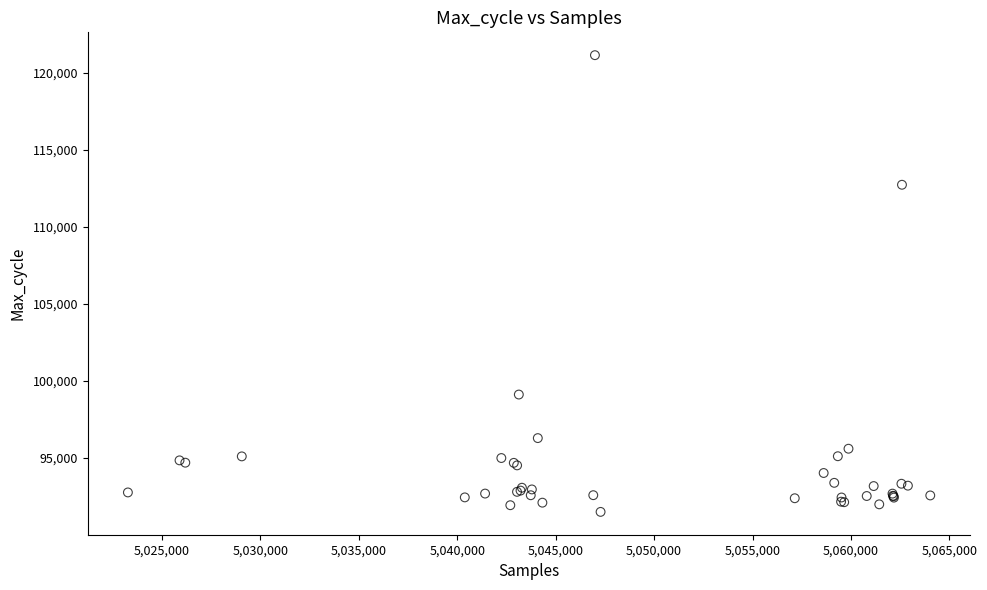

What Y value in the scatter plot is closest to 106320?

112728